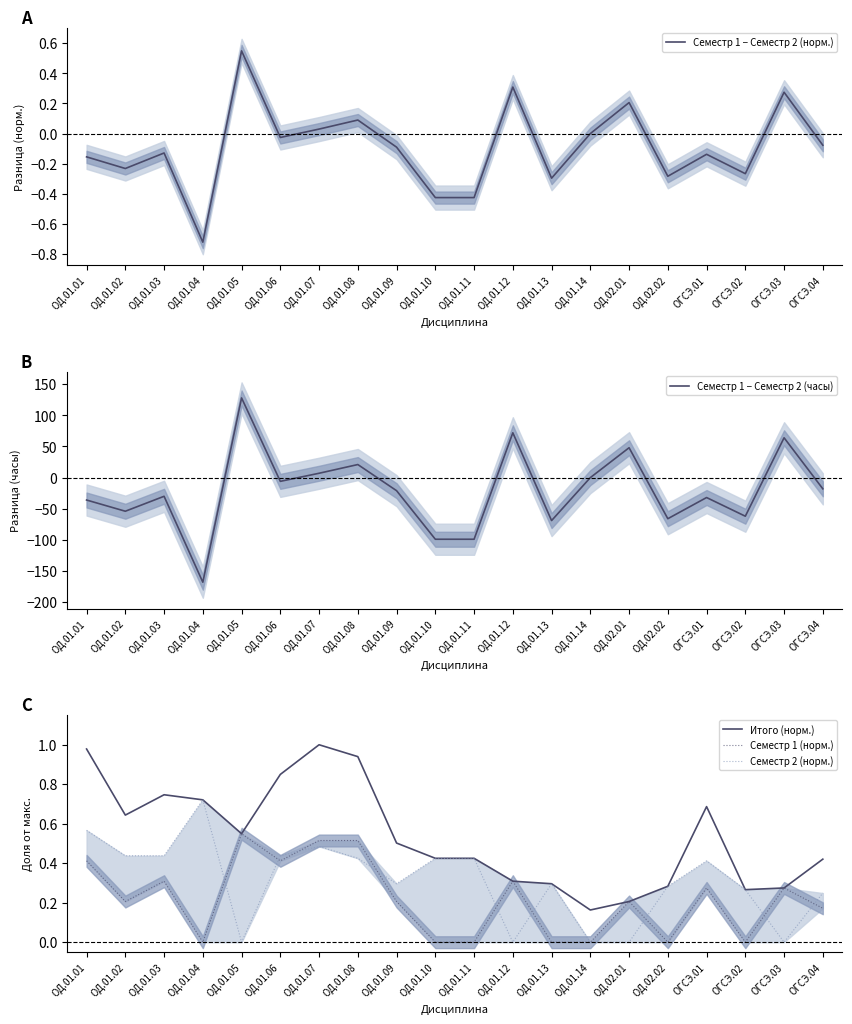

What is the average value of the Семестр 1 (норм.) series?

0.2